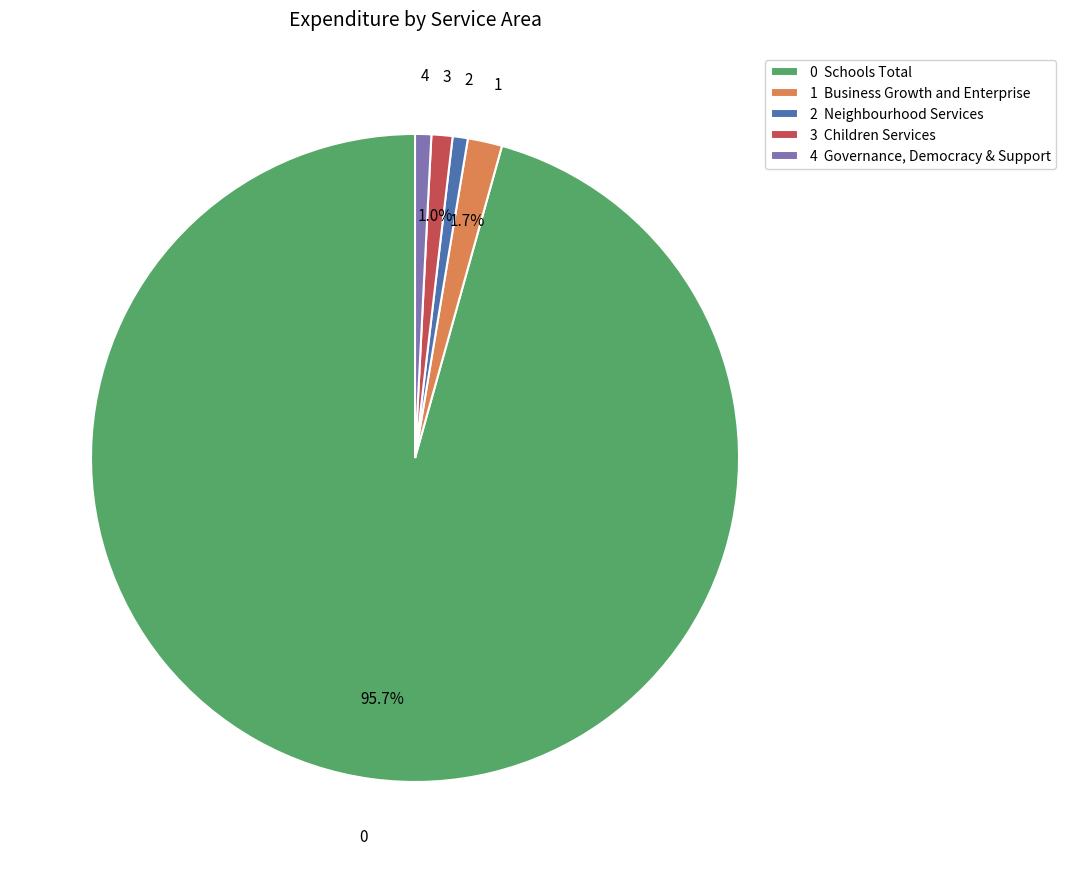

Which has a higher value, 0 Schools Total or 1 Business Growth and Enterprise?

0 Schools Total